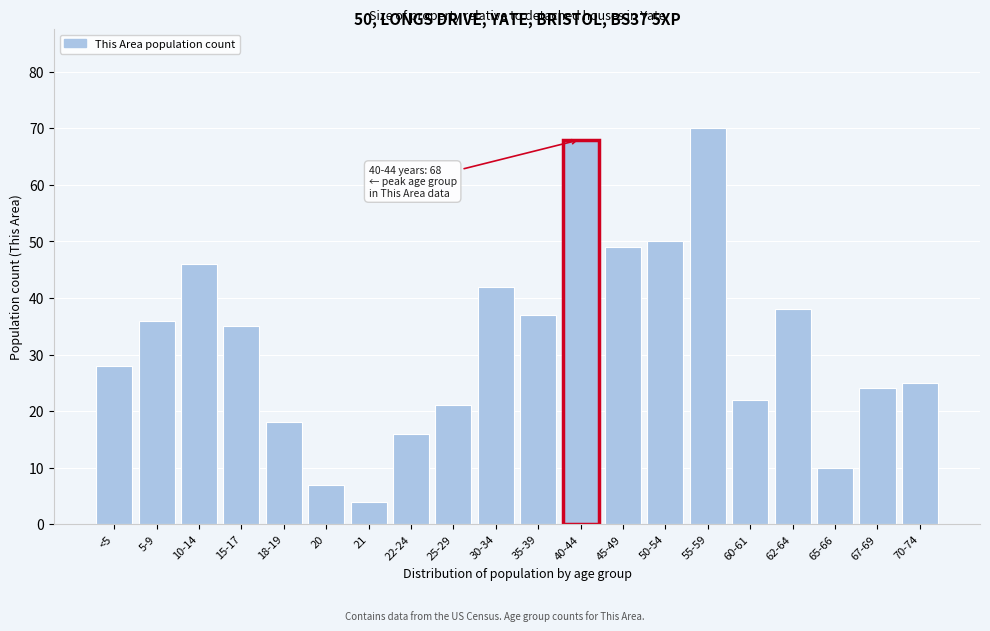

Reading left to right, list all the values displayed in this chart.

<5=28	5-9=36	10-14=46	15-17=35	18-19=18	20=7	21=4	22-24=16	25-29=21	30-34=42	35-39=37	40-44=68	45-49=49	50-54=50	55-59=70	60-61=22	62-64=38	65-66=10	67-69=24	70-74=25